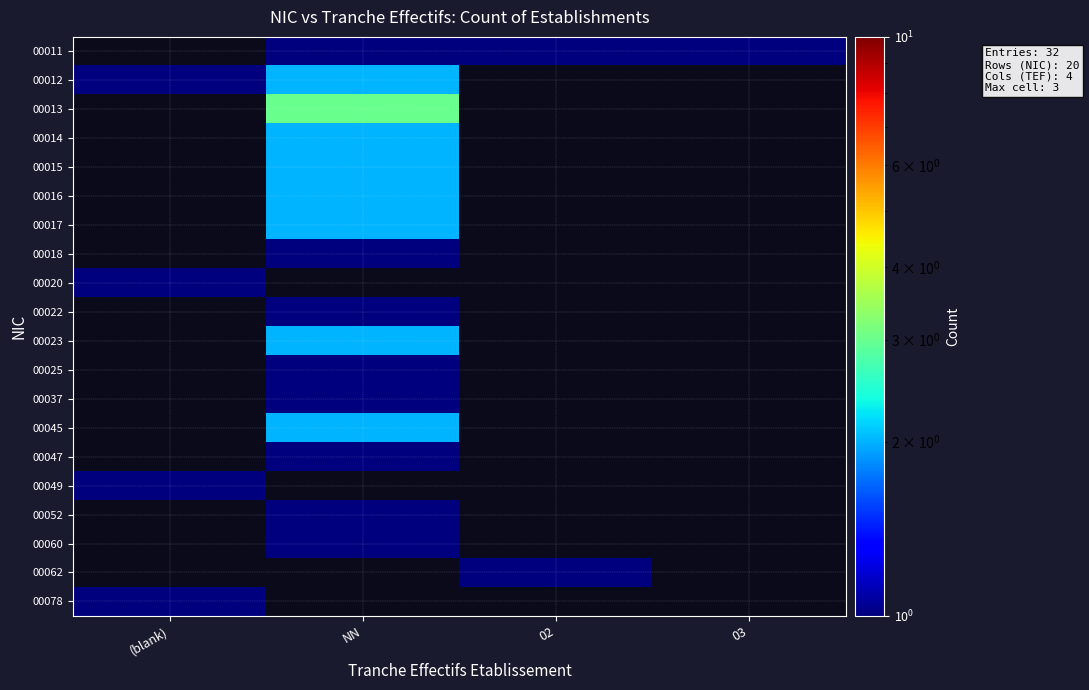

At NN, list the series in order from largest to smallest.

00013, 00012, 00014, 00015, 00016, 00017, 00011, 00020, 00023, 00045, 00018, 00022, 00047, 00049, 00052, 00060, 00062, 00078, 00025, 00037